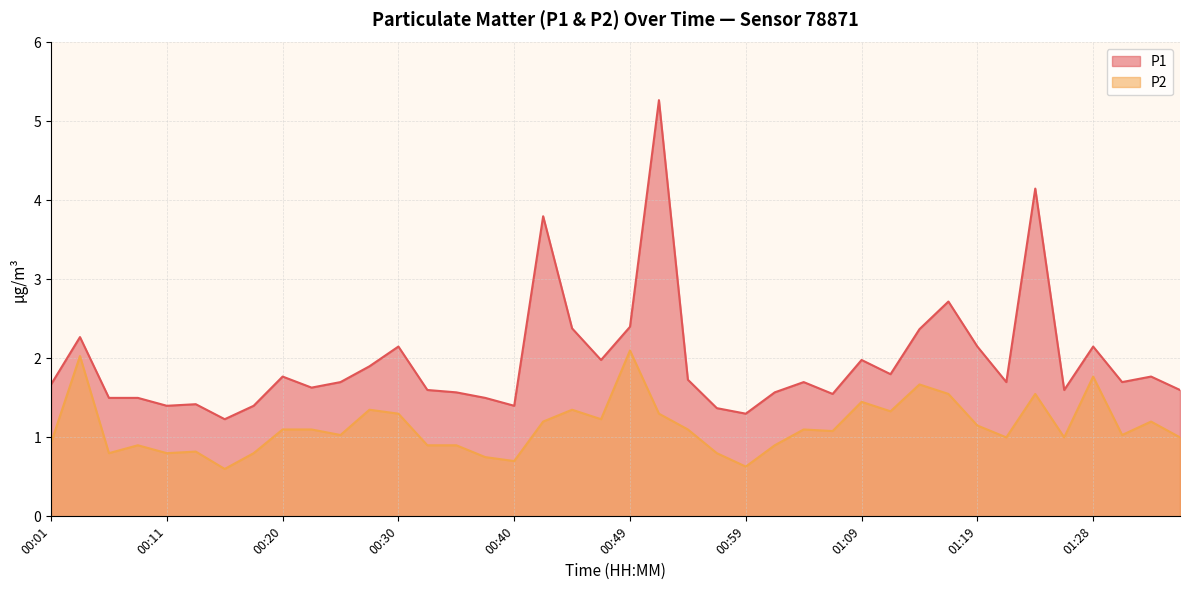

True or false: P1 and P2 cross at least once.

False